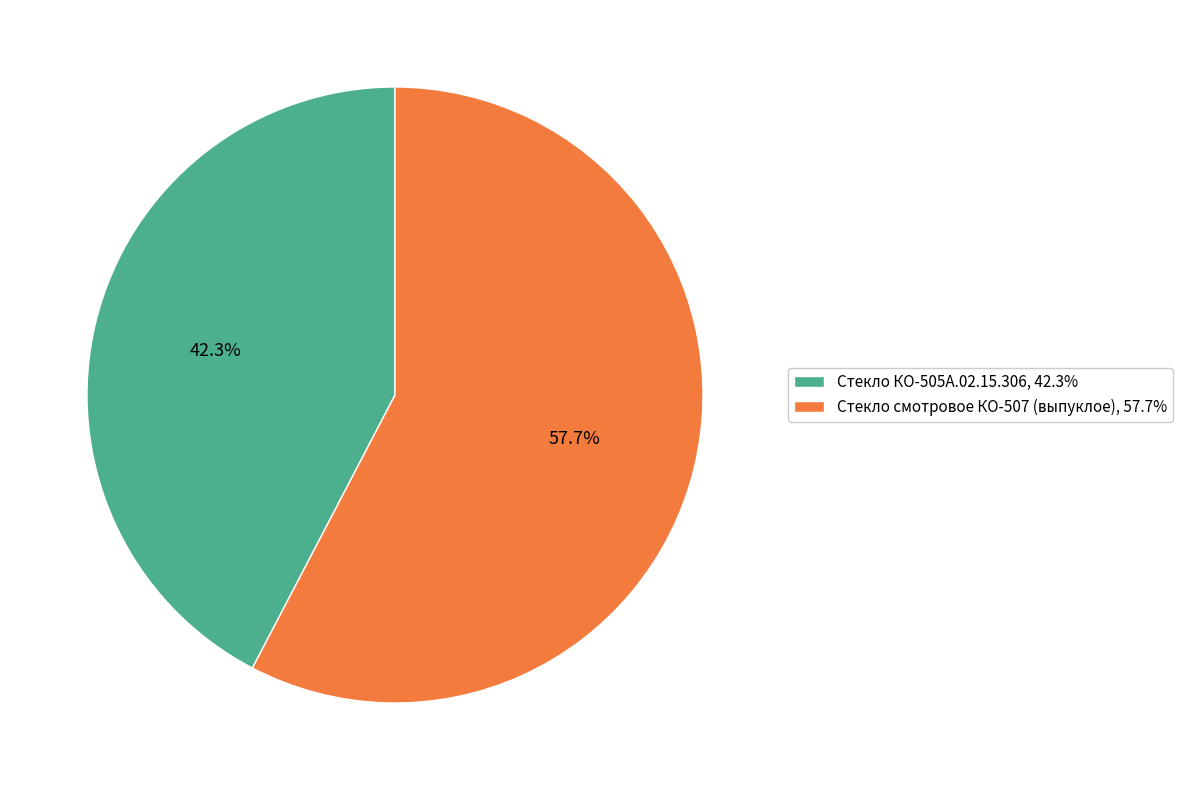

Which category has the smallest portion of the pie?

Стекло КО-505А.02.15.306